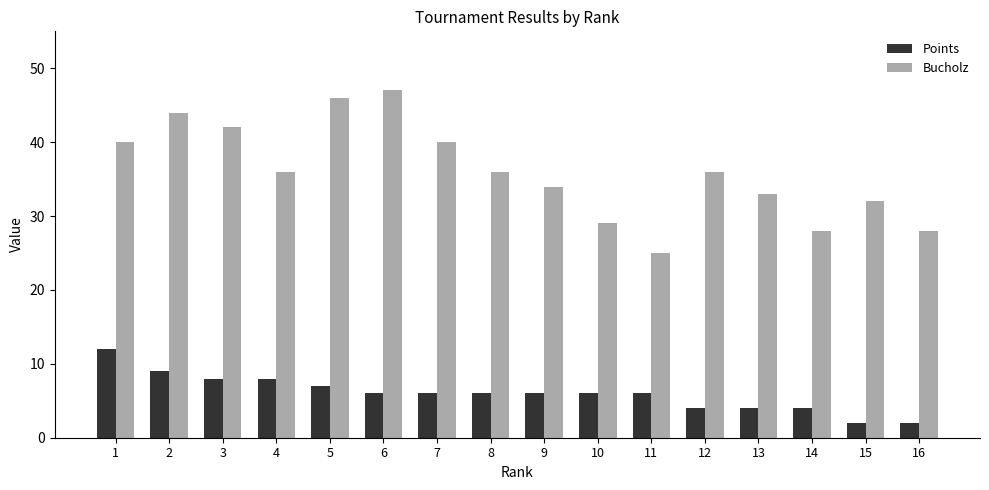

What is the total value across all series at 12?

40